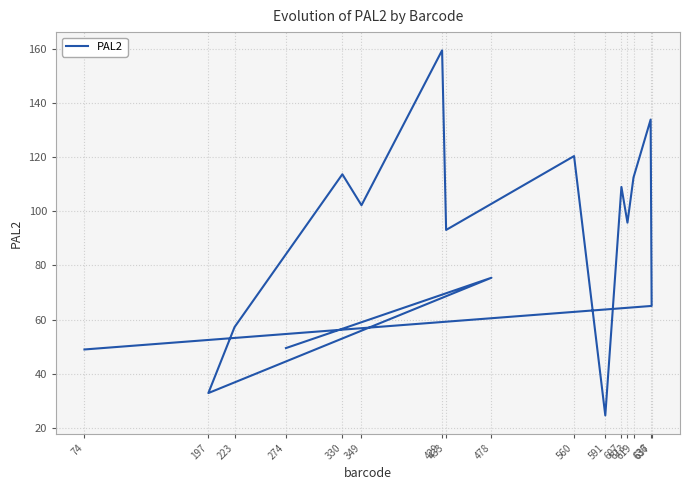

What is the sum of all values?

1393.9